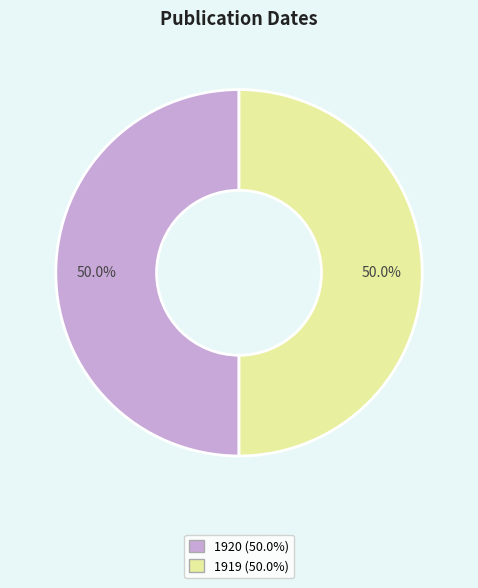

Count the number of slices in the pie.

2